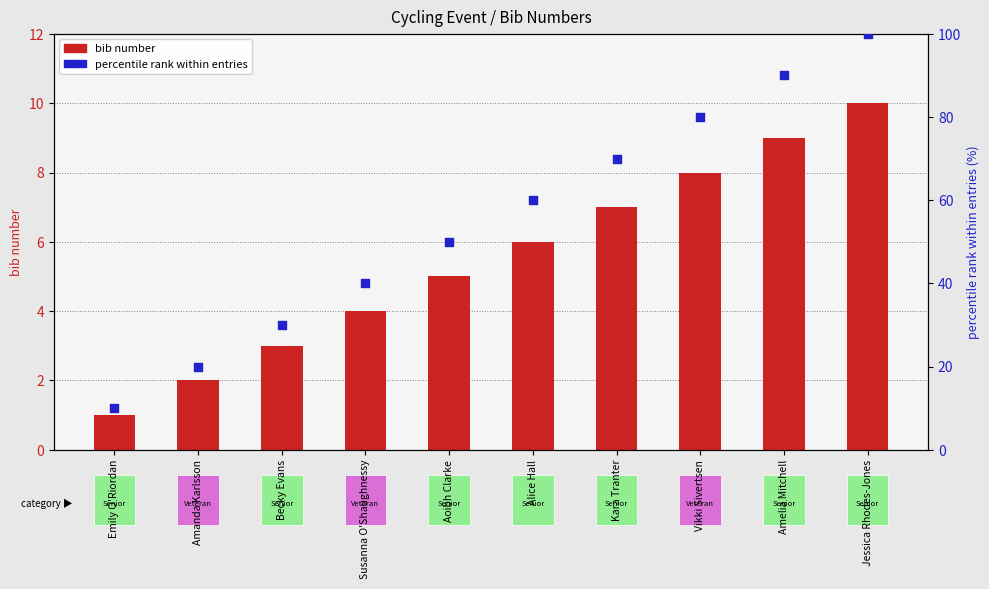

Which series reaches the minimum Y coordinate?

bib number